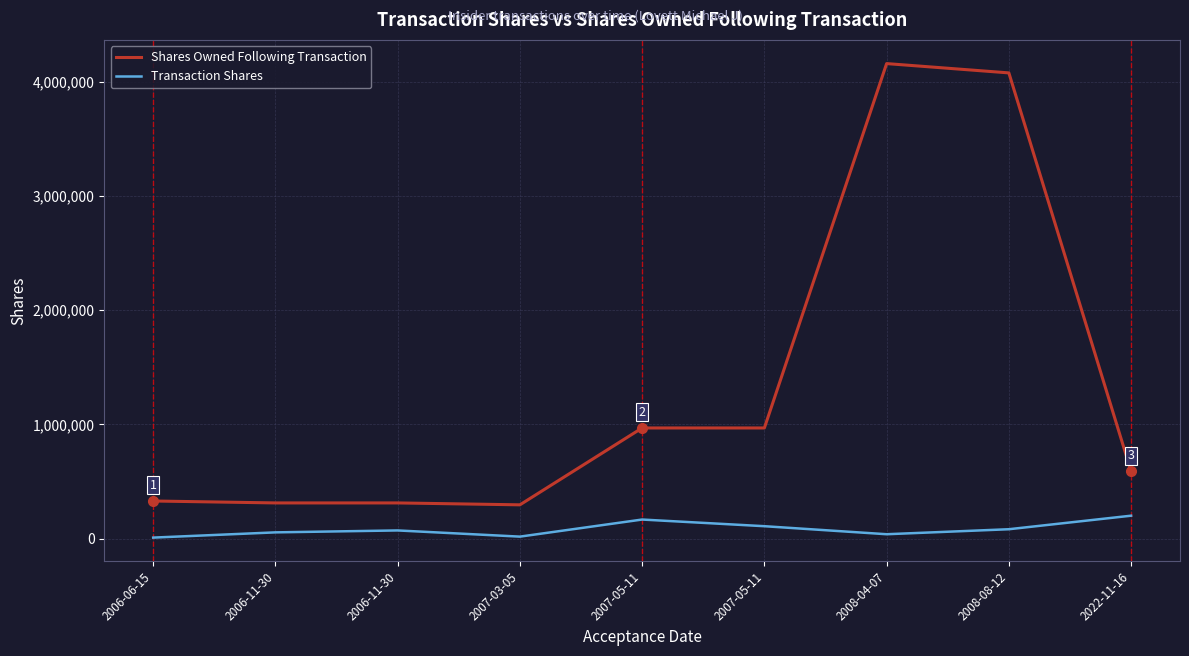

Which has a higher value, 2007-05-11 or 2008-08-12?

2008-08-12